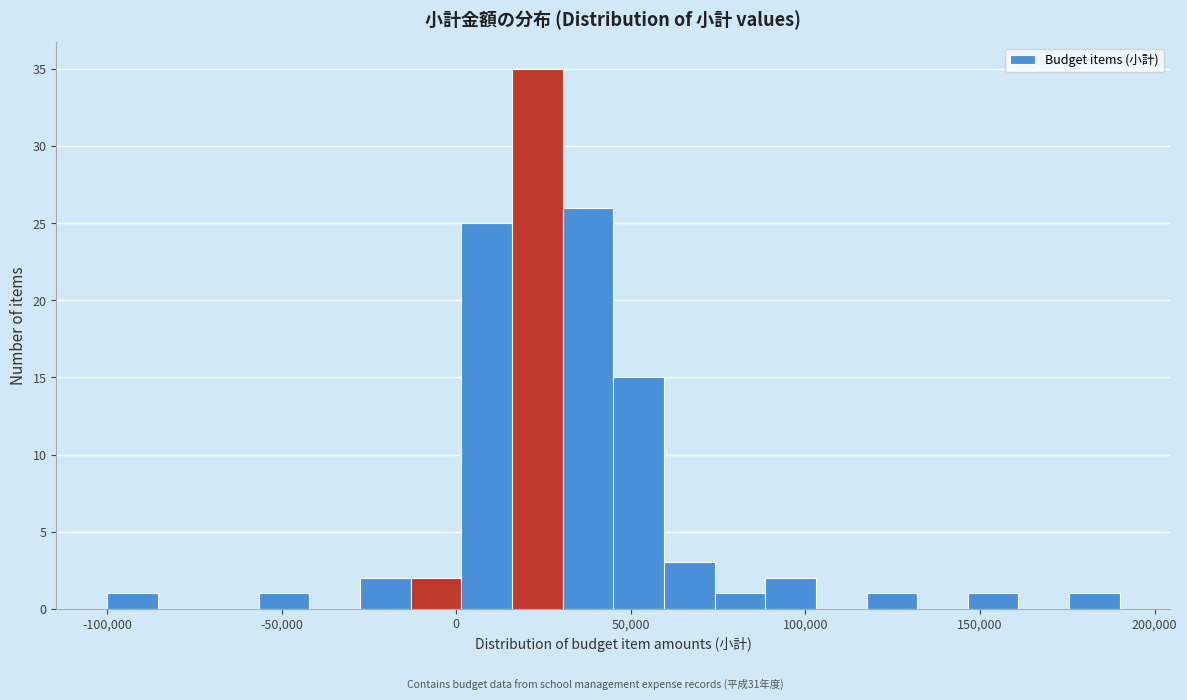

Around what value on the x-axis is the tallest bar? Give the approximate position of its centre, as read against the axis.

25000